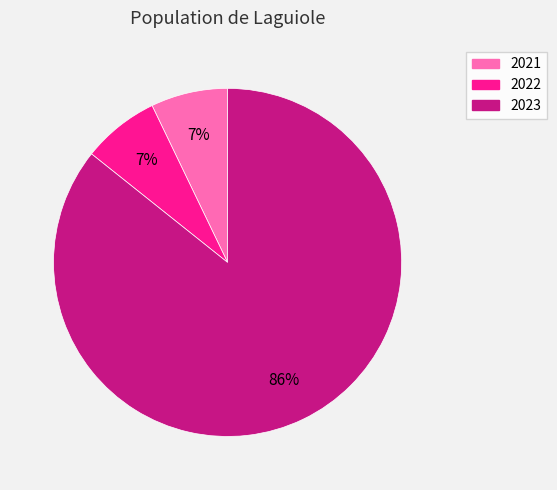

What is the ratio of the value at 2021 to the value at 2022?

1.0